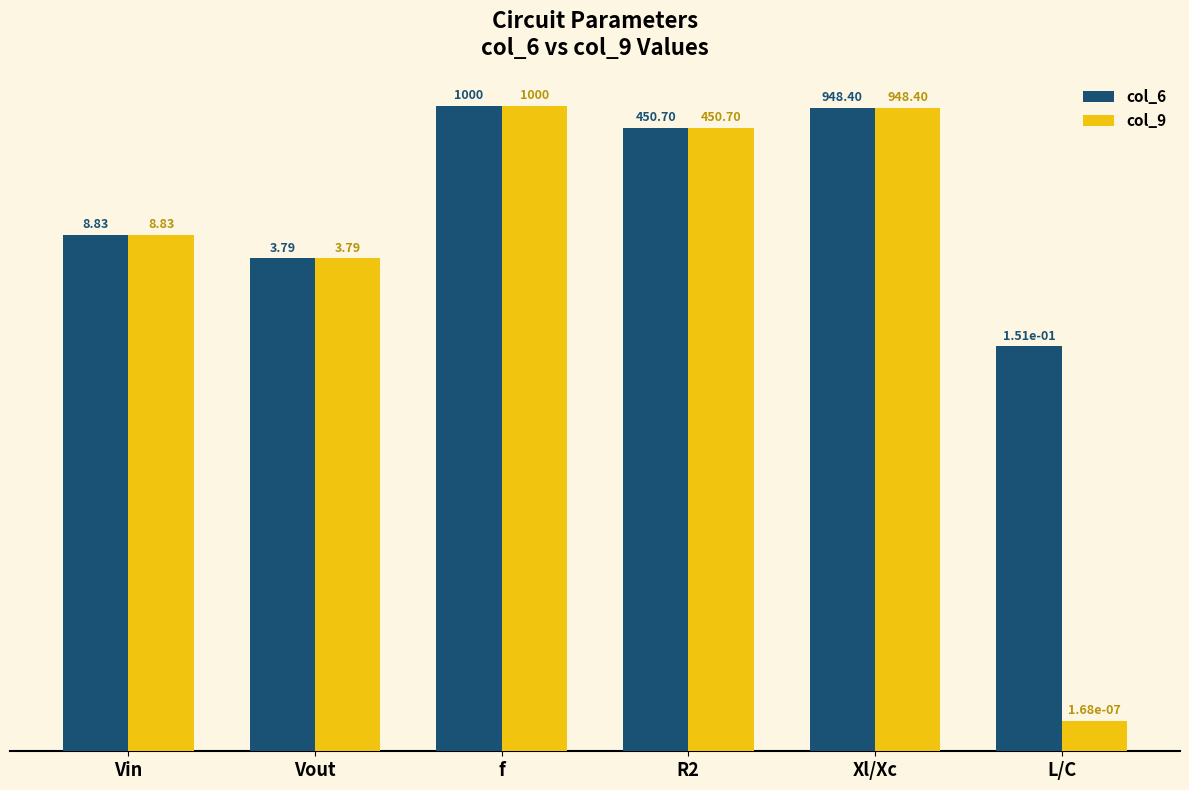

Which series has the largest total across all categories?

col_6